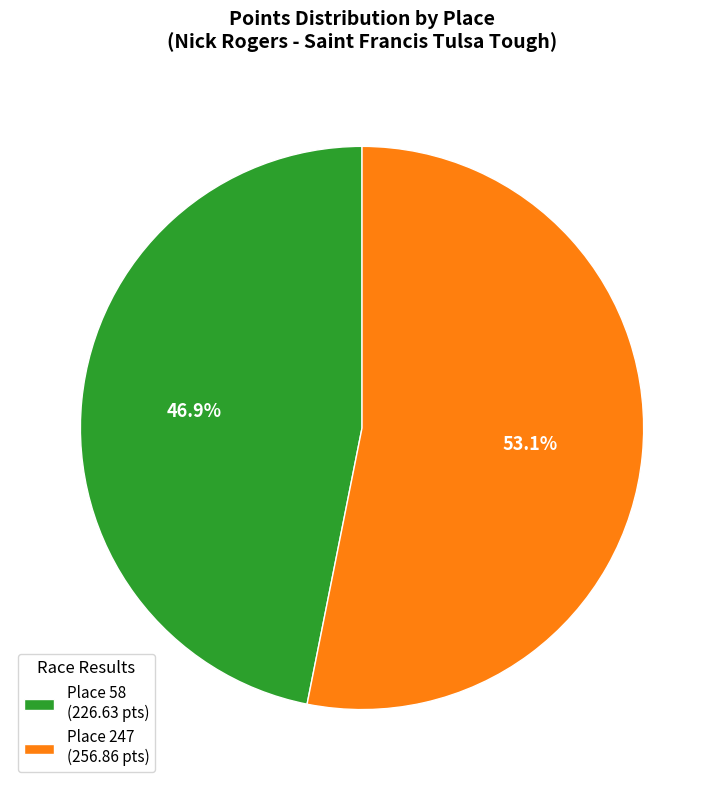

How many slices are in this pie chart?

2